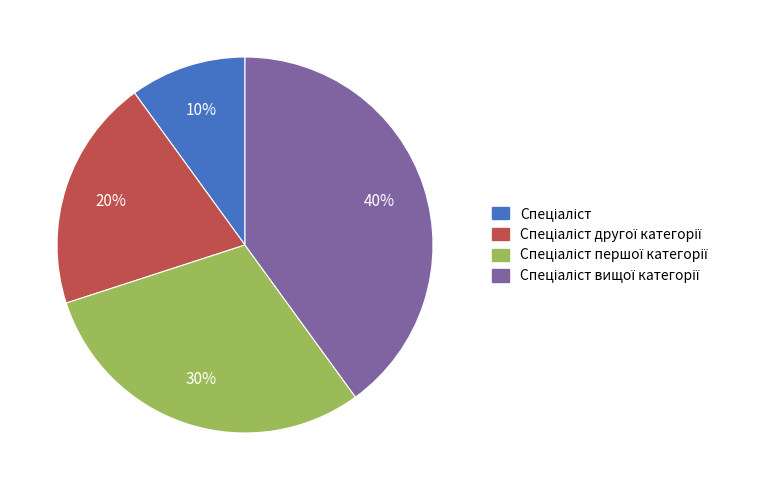

Does any single category account for the majority?

No